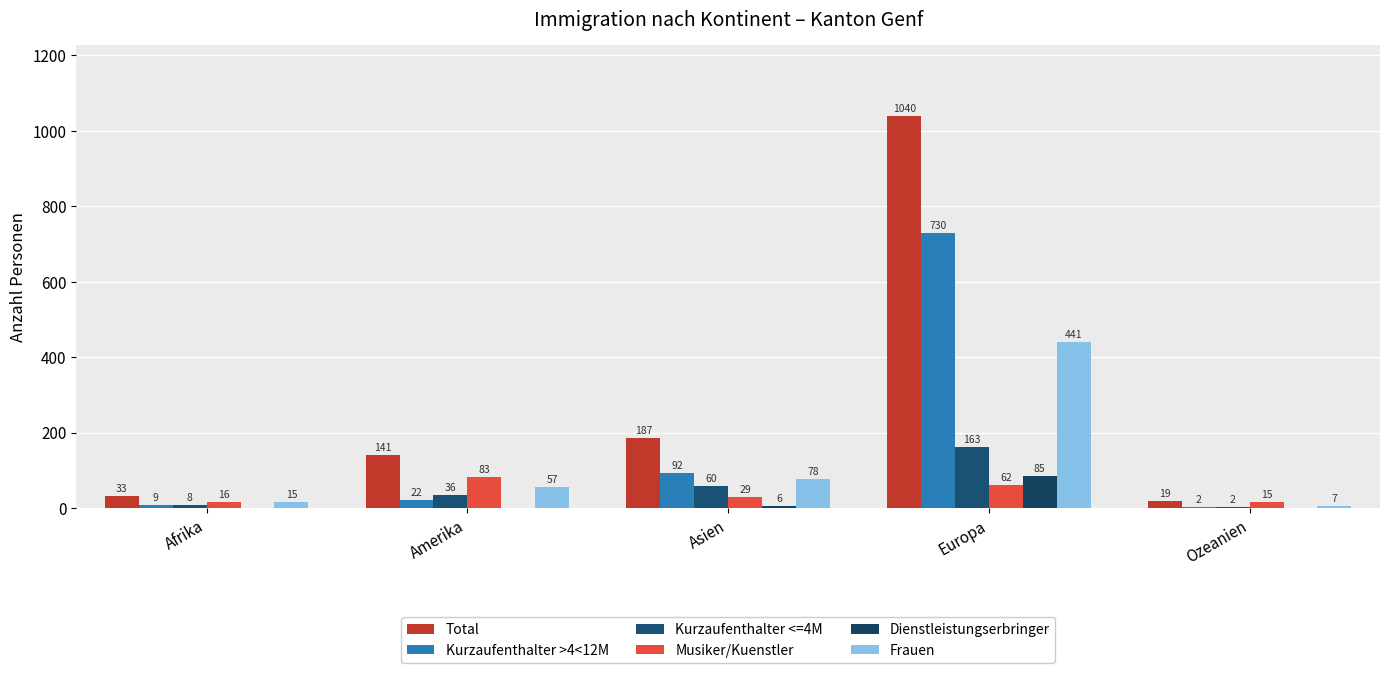

Which has a higher value, Afrika or Ozeanien?

Afrika